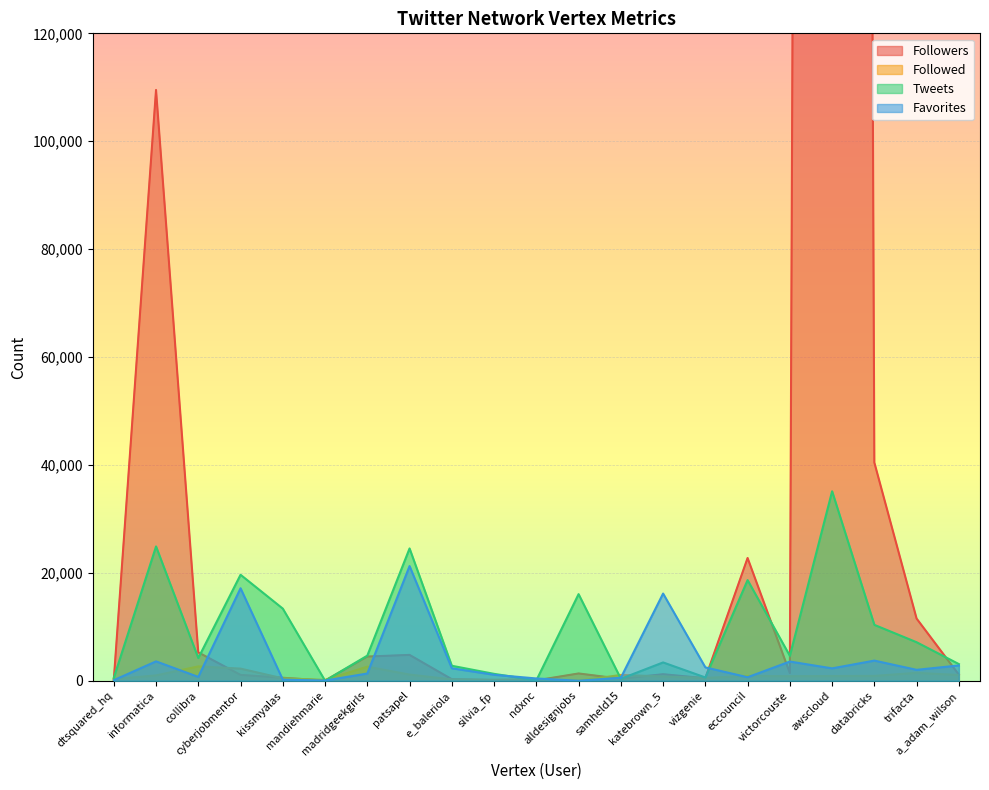

The value of Followers at vizgenie is 457. True or false?

True